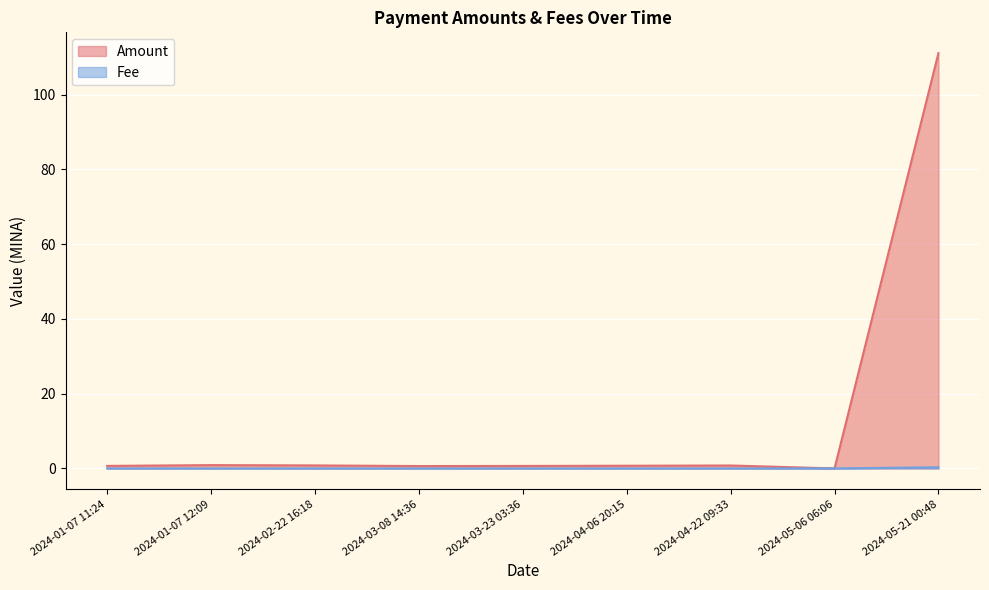

True or false: Fee has more than 0 points higher than both neighbors.

False